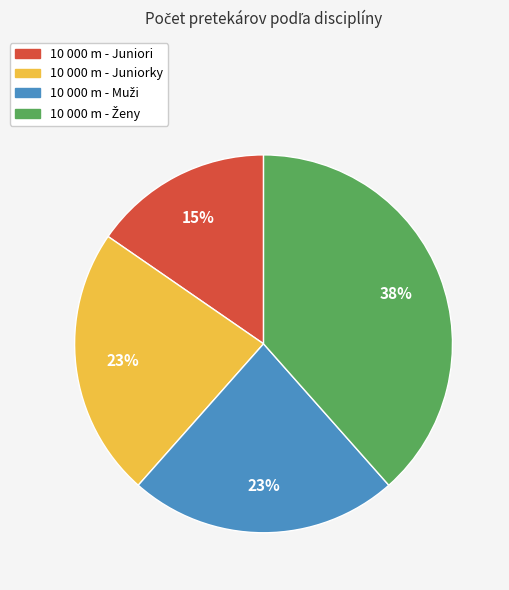

Is it true that 10 000 m - Juniori is 2% of the pie?

False